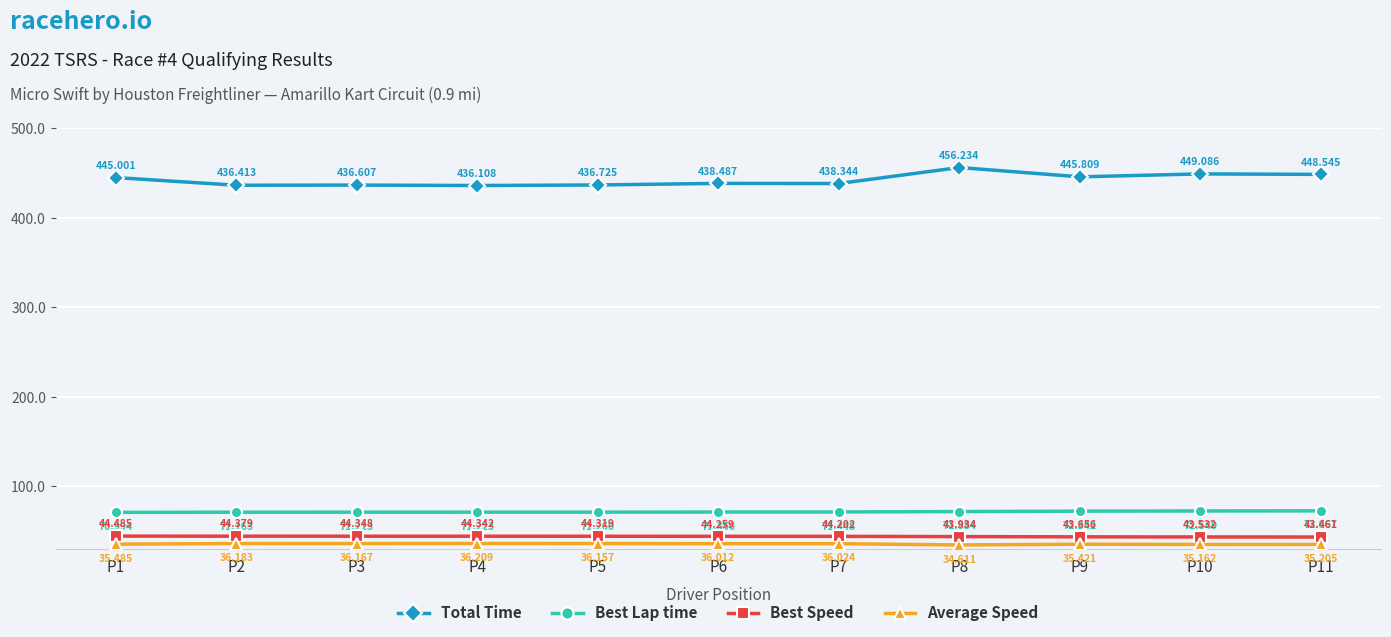

What are all the series names shown in the legend?

Total Time, Best Lap time, Best Speed, Average Speed